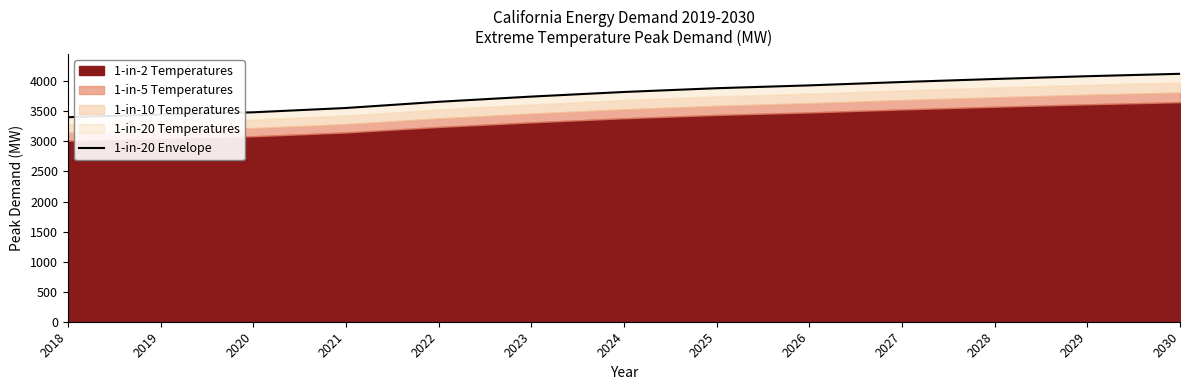

Which category has the lowest value across all series?

2018